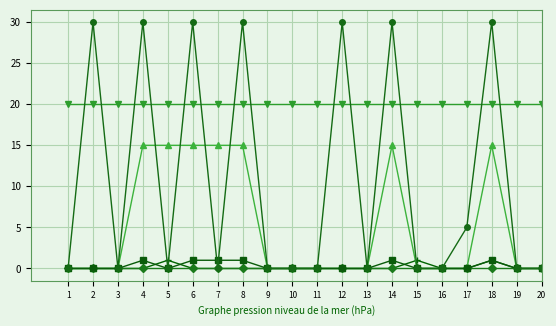

What is the maximum value shown in the chart?

30